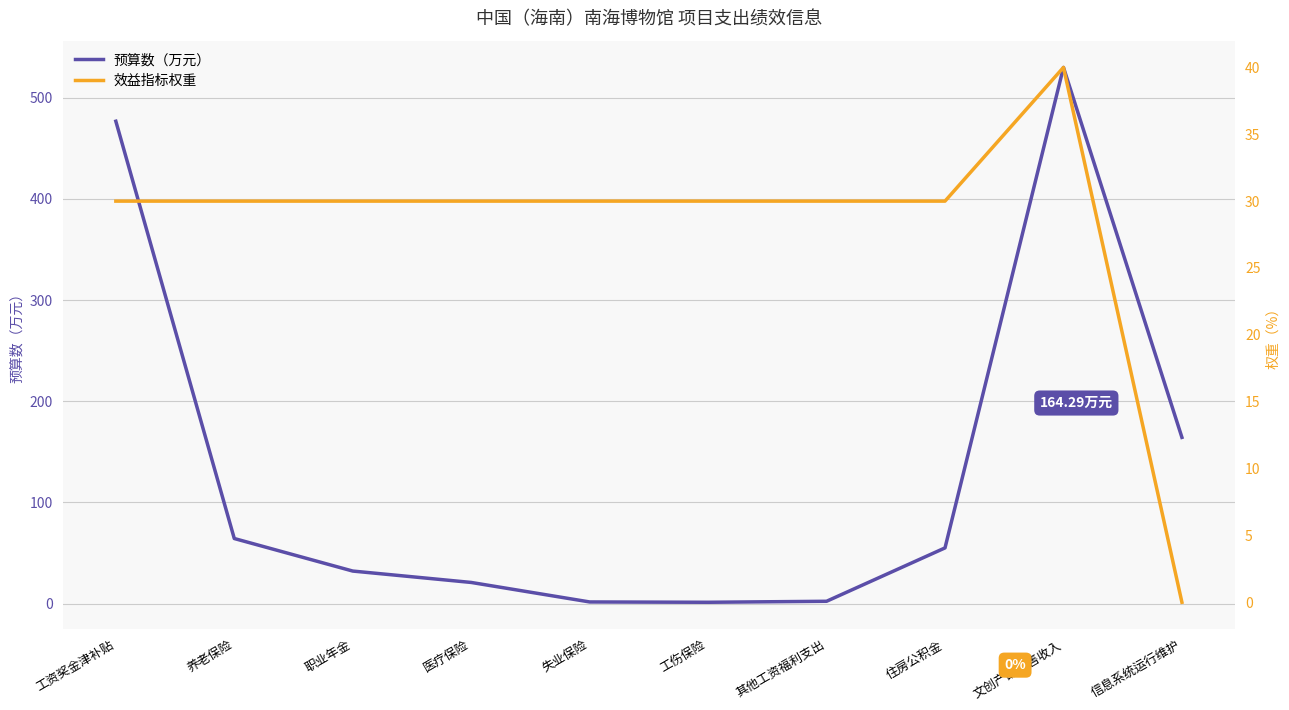

What is the label of the 1st point from the left?

工资奖金津补贴